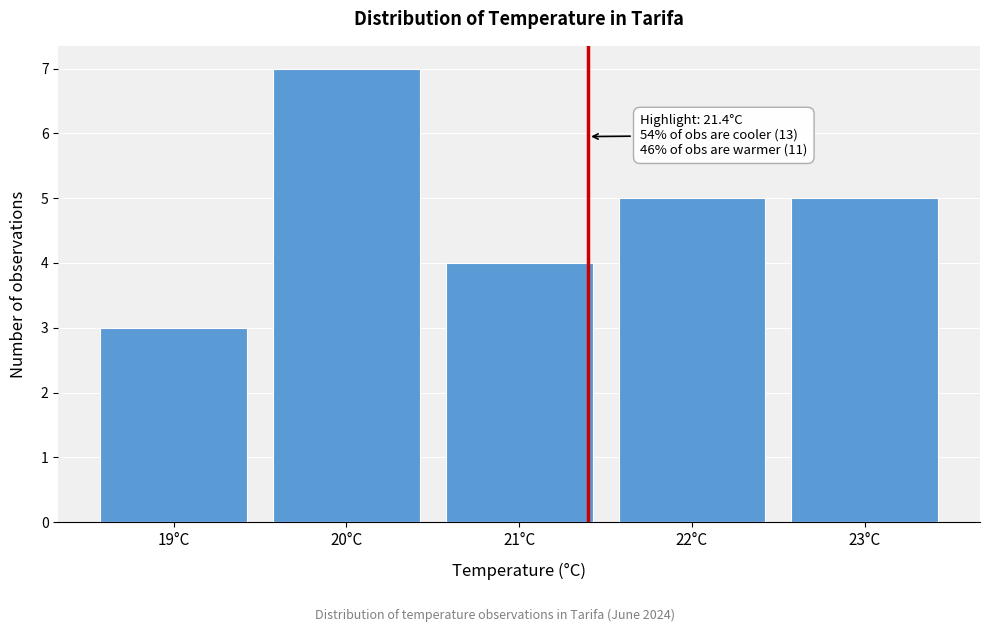

Over which range of the x-axis is the bar tallest?

19.5 to 20.5